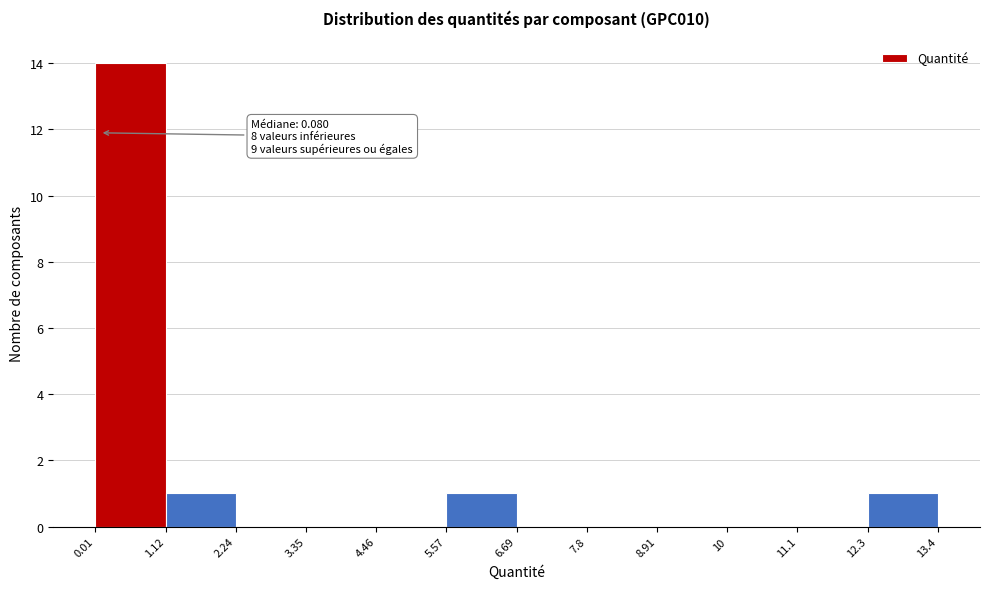

Which range on the x-axis has the tallest bar?

0.01 to 1.12